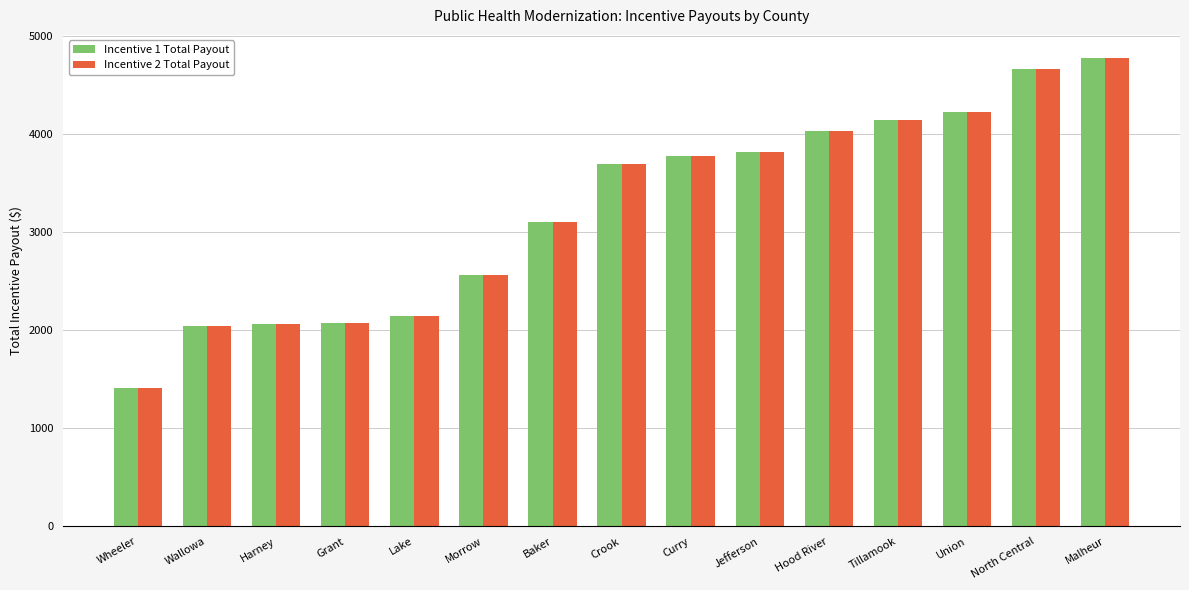

What is the label of the 2nd bar from the left?

Wallowa